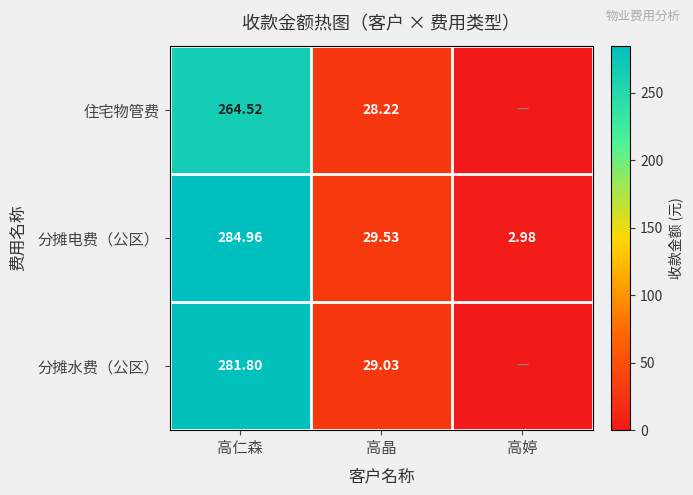

What is the maximum value shown in the chart?

285.0